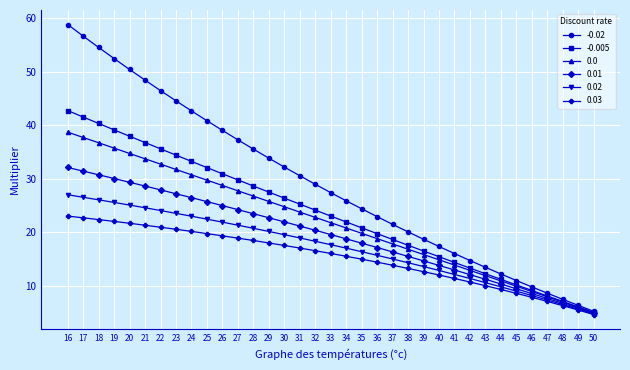

What is the spread (max minus min) of values at 34?

10.4